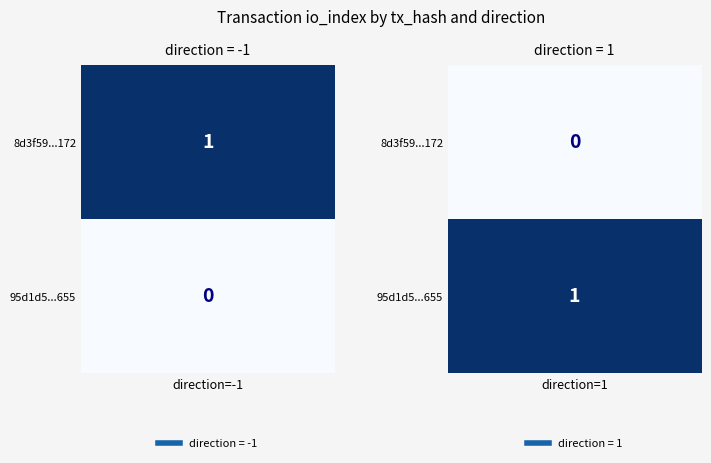

Is it true that 8d3f59bba7045a51456d8bdc9d3270273125172 equals 1 at io_index?

False